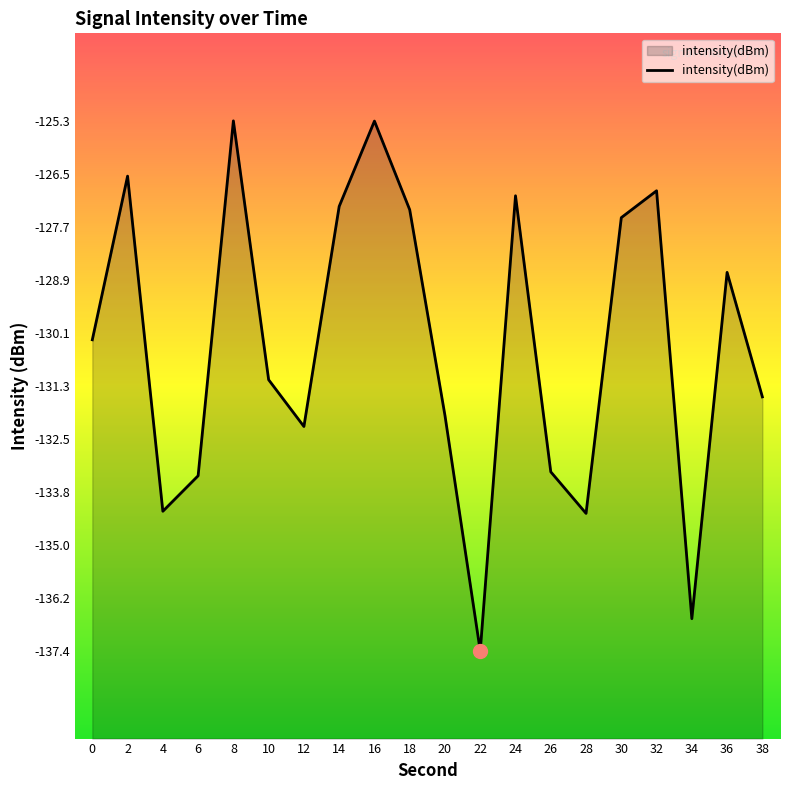

The value at 22 is -137.4. True or false?

True